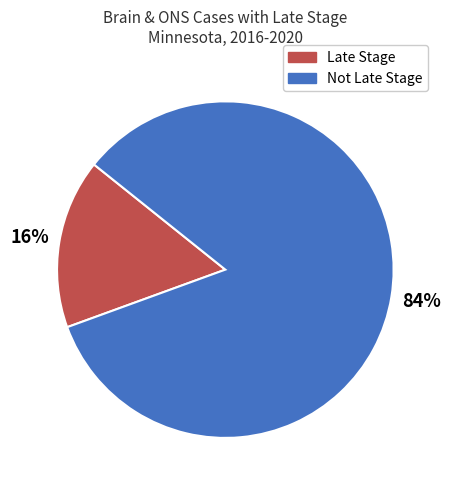

True or false: Not Late Stage accounts for 74% of the total.

False